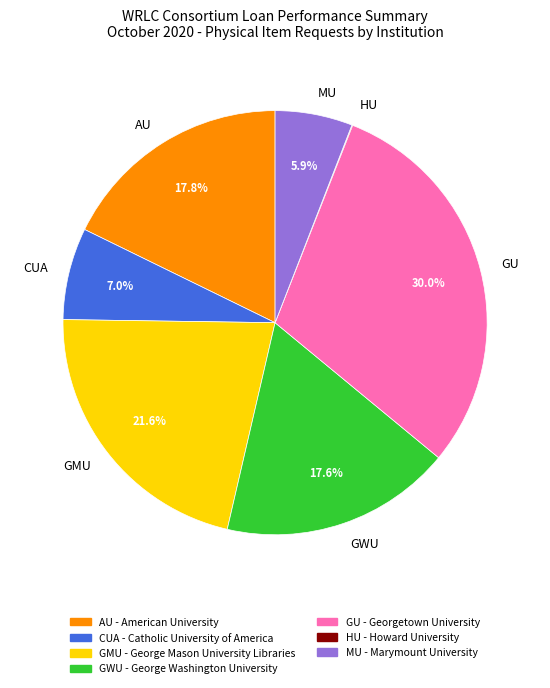

Does any single category account for the majority?

No